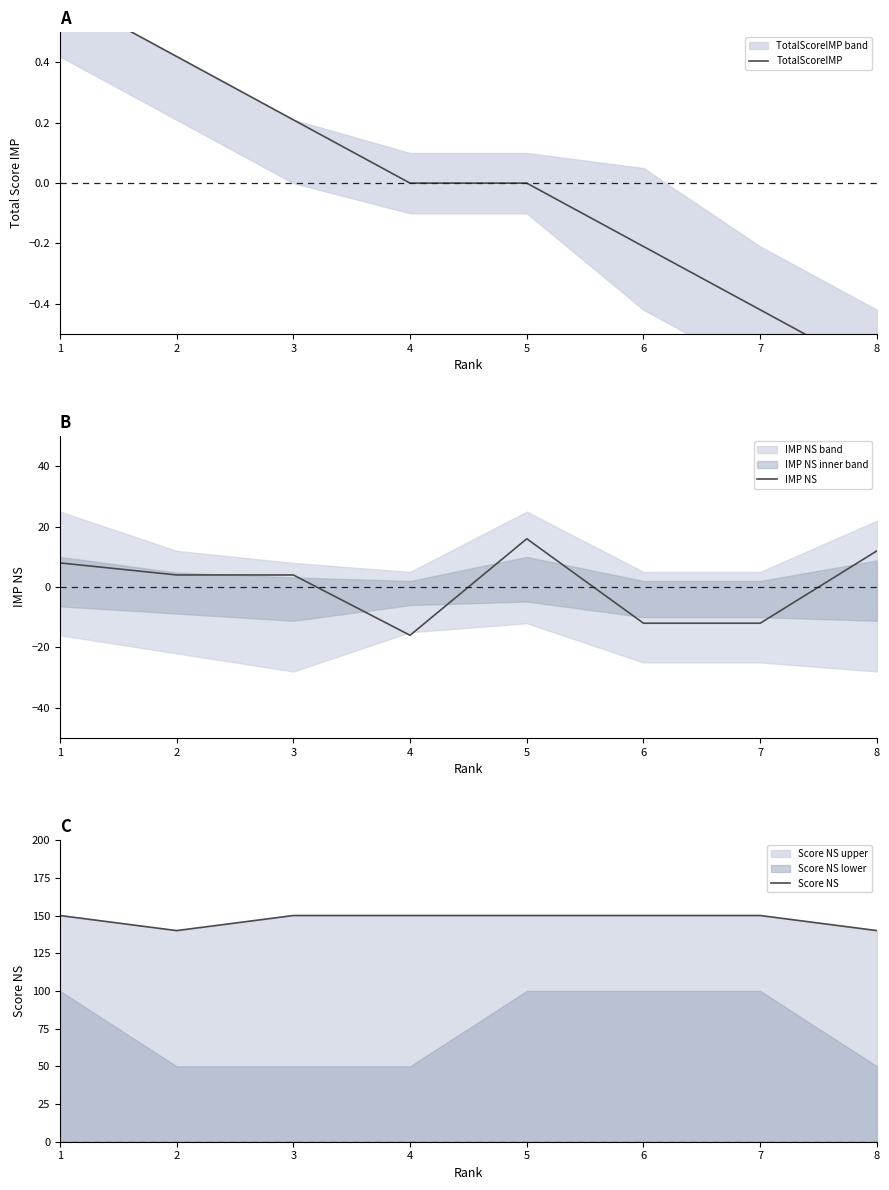

Between 1 and 2, which series saw the biggest shift?

Score NS